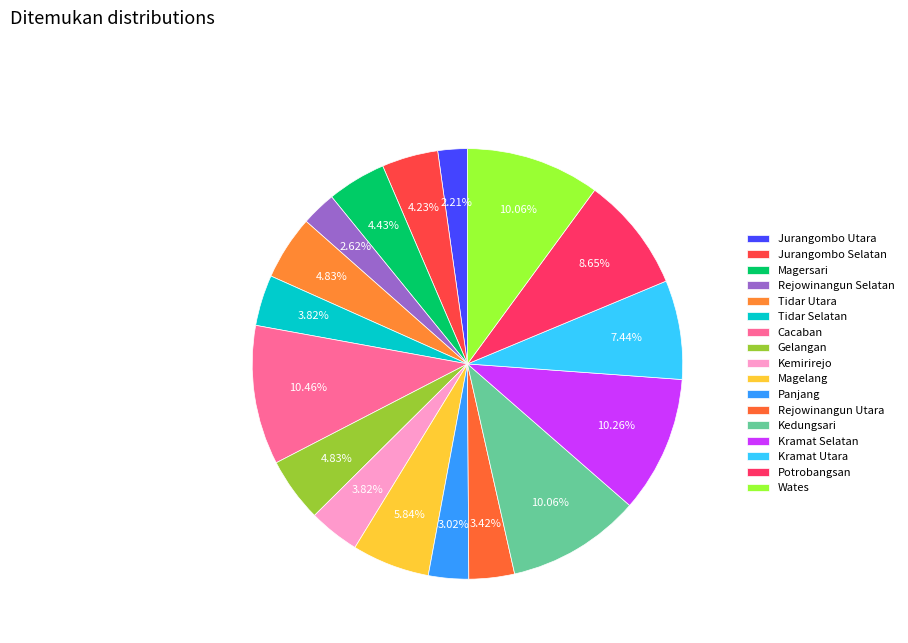

What is the change in value from Jurangombo Utara to Kramat Selatan?

+40